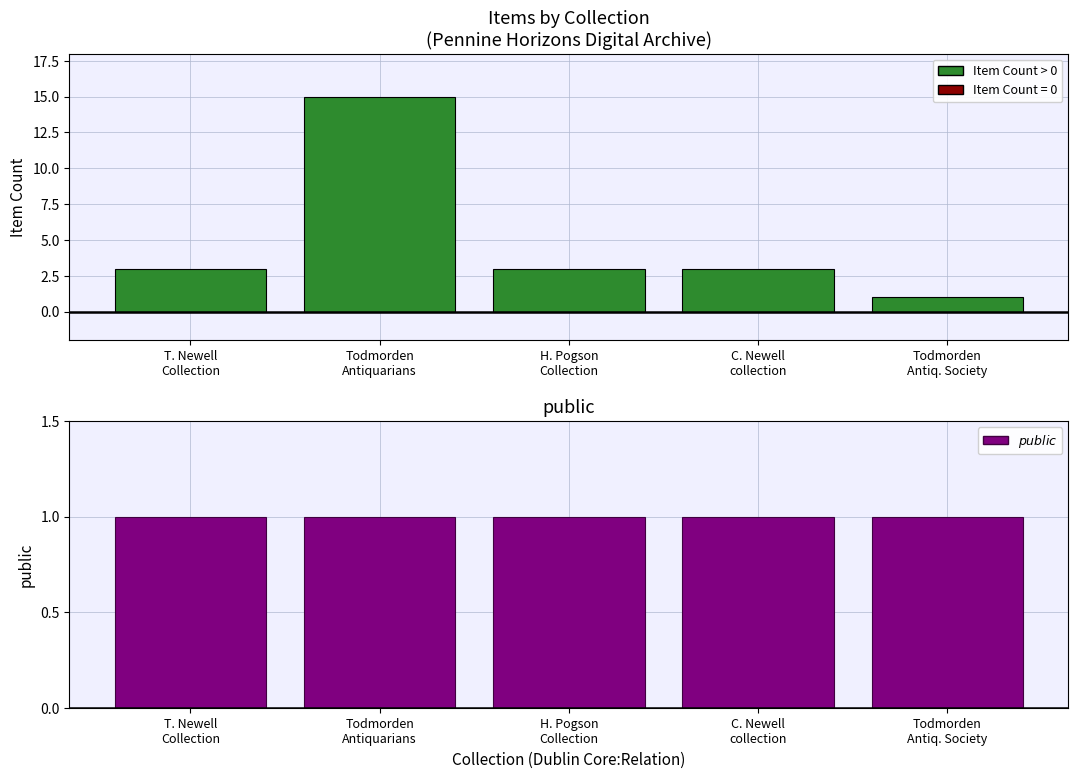

Reading left to right, transcribe all the data shown in this chart.

Item Count: 3	15	3	3	1
public: 1	1	1	1	1